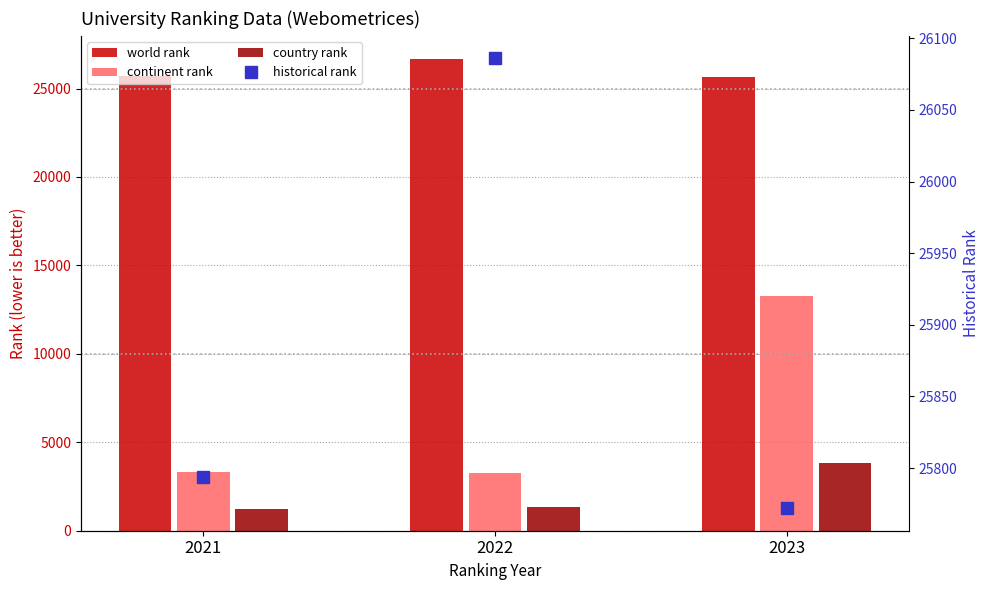

Reading left to right, list all the values displayed in this chart.

world rank: 2021=25688.0	2022=26647.0	2023=25654.0
continent rank: 2021=3309.0	2022=3282.0	2023=13274.0
country rank: 2021=1255.0	2022=1333.0	2023=3848.0
historical rank: 2021=25793.5	2022=26086.0	2023=25772.0